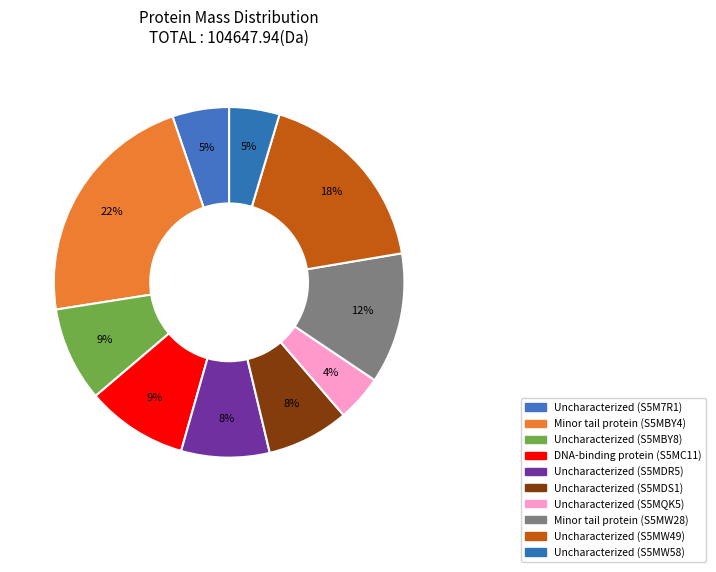

Which category has the biggest portion of the pie?

Minor tail protein (S5MBY4)